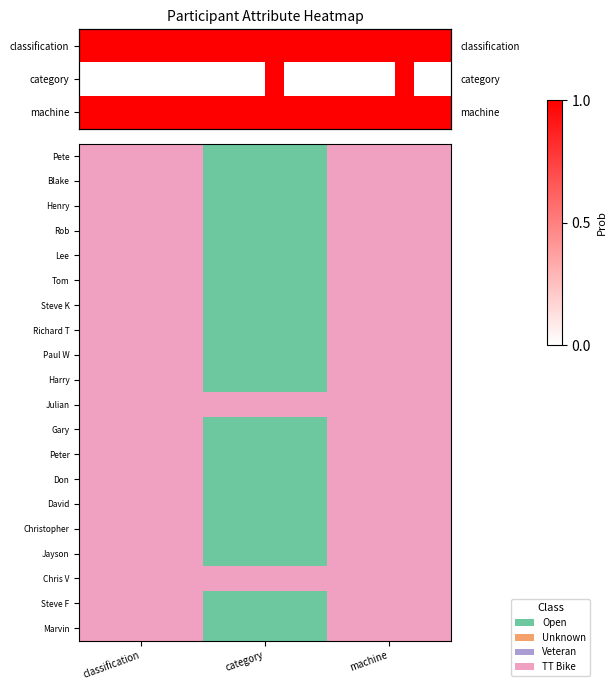

Rank the categories by Jayson value from lowest to highest.

category, classification, machine